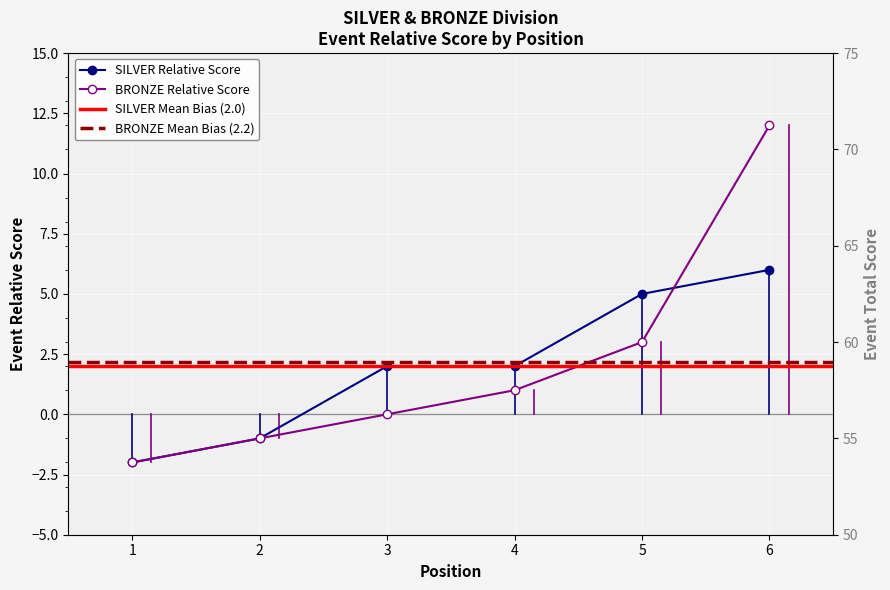

Between 1 and 2, which series saw the biggest shift?

SILVER